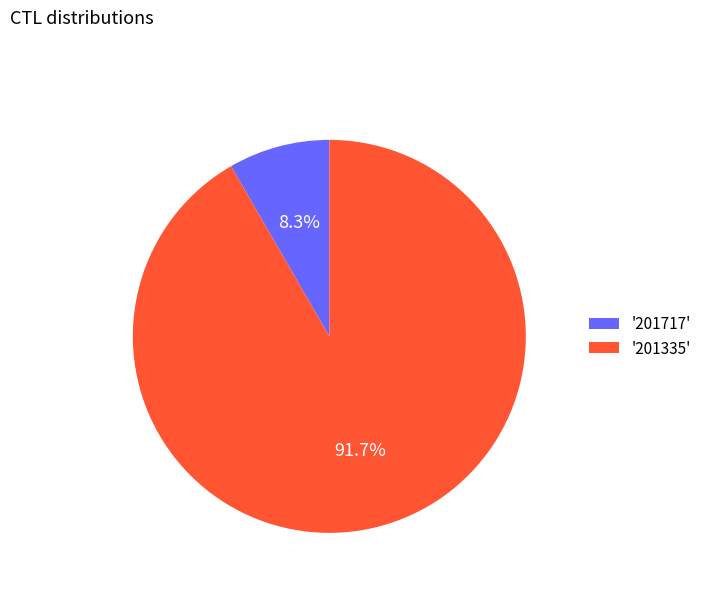

What is the majority slice?

'201335'